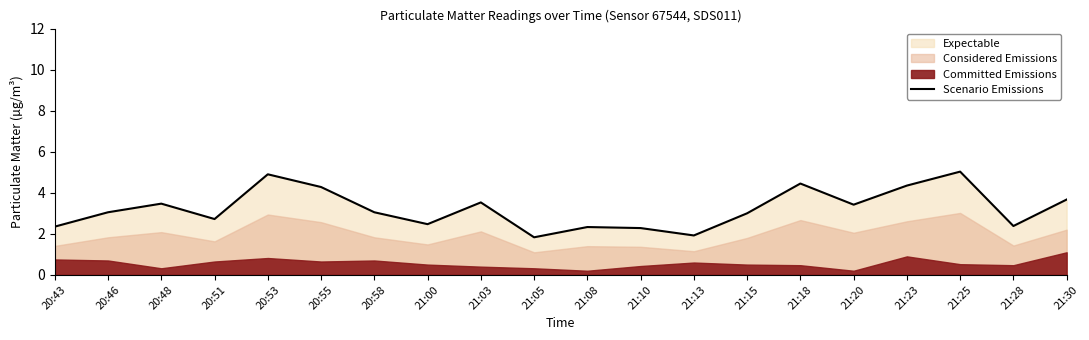

What is the smallest value displayed?

1.8